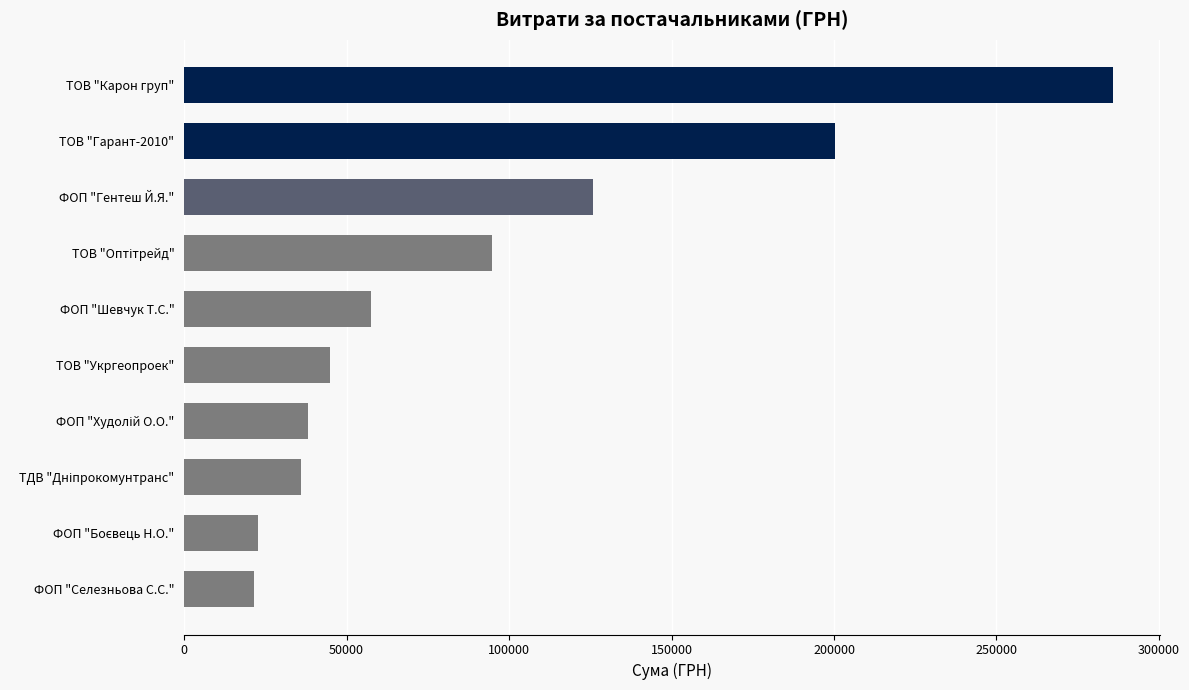

Which has a higher value, ФОП "Селезньова С.С." or ФОП "Шевчук Т.С."?

ФОП "Шевчук Т.С."